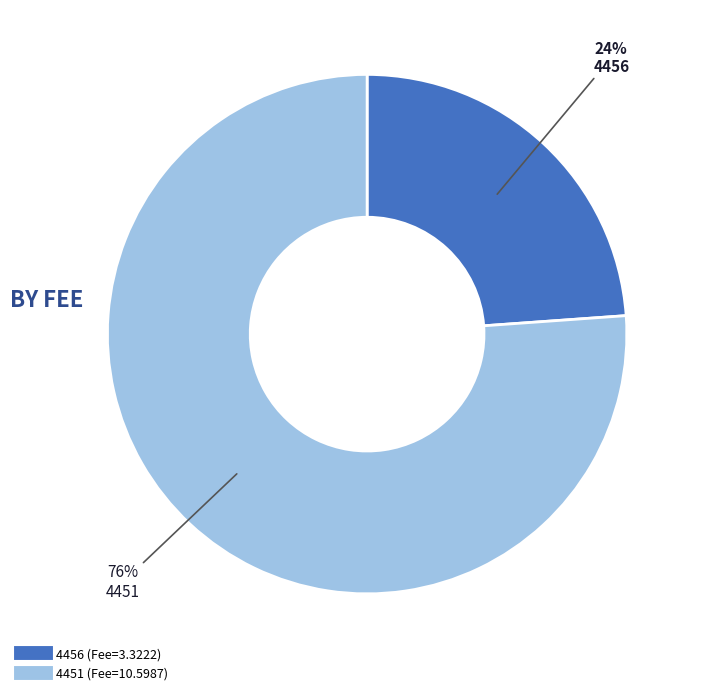

How many slices are in this pie chart?

2